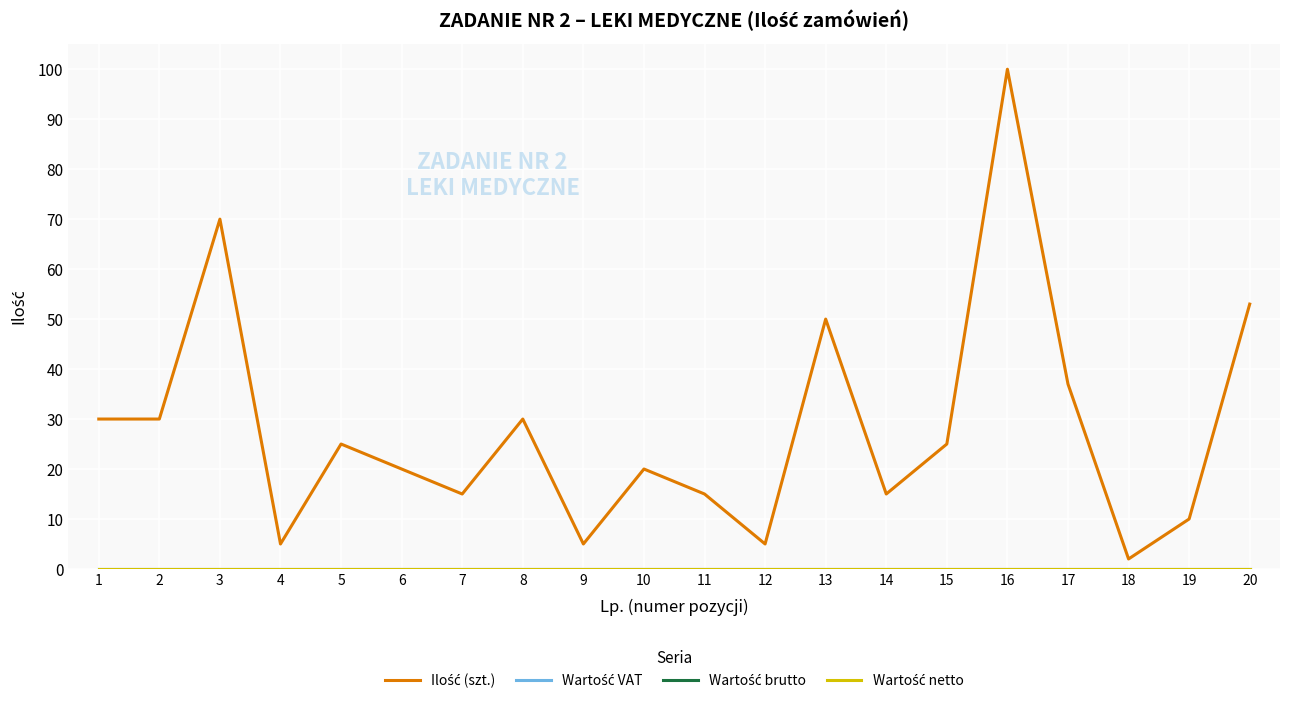

Does the chart display data point markers on the line(s)?

No